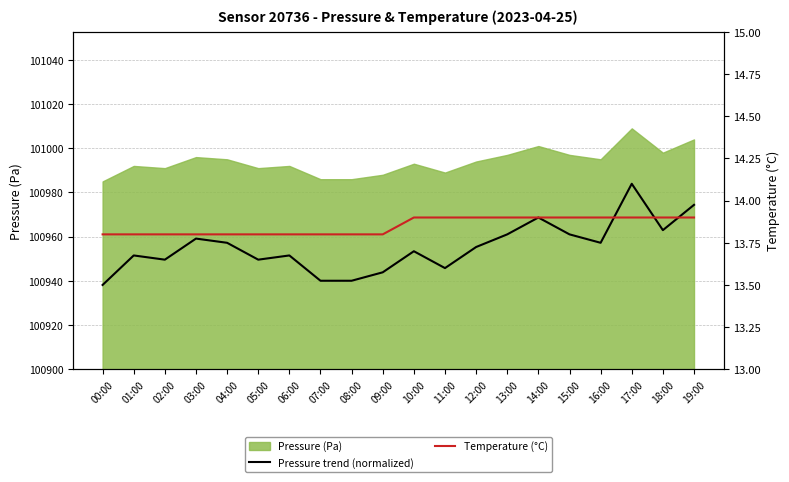

What is the difference between the maximum and minimum values in the Temperature (°C) series?

0.1